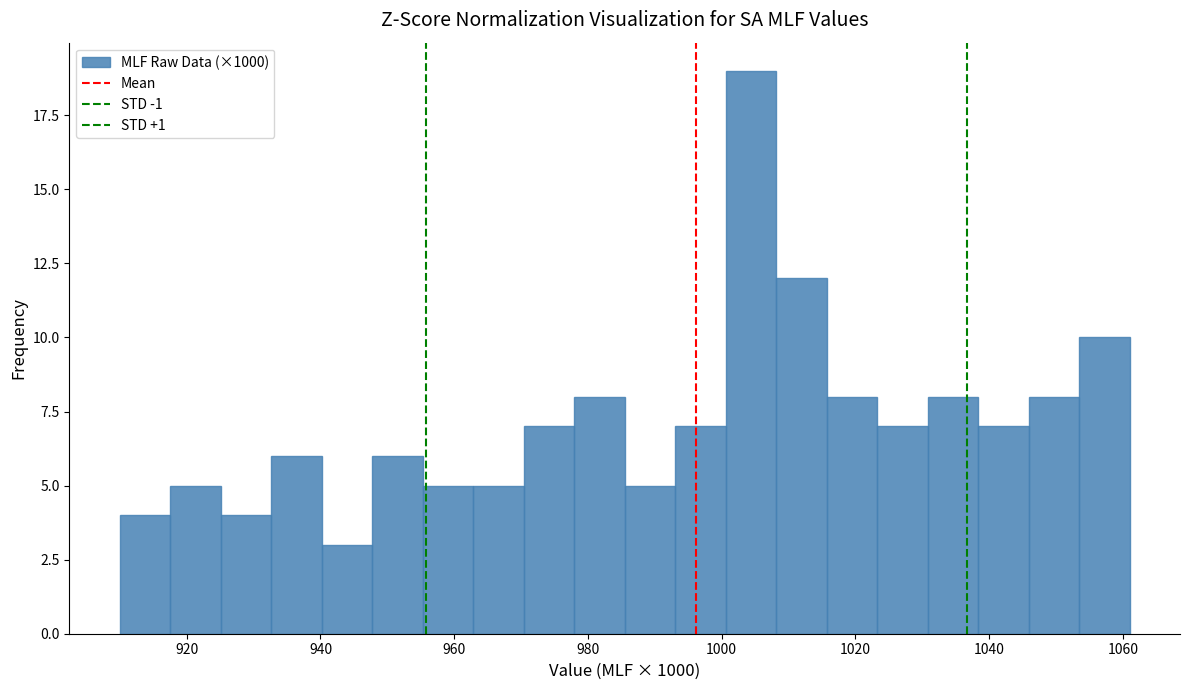

Around what value on the x-axis is the tallest bar? Give the approximate position of its centre, as read against the axis.

1004